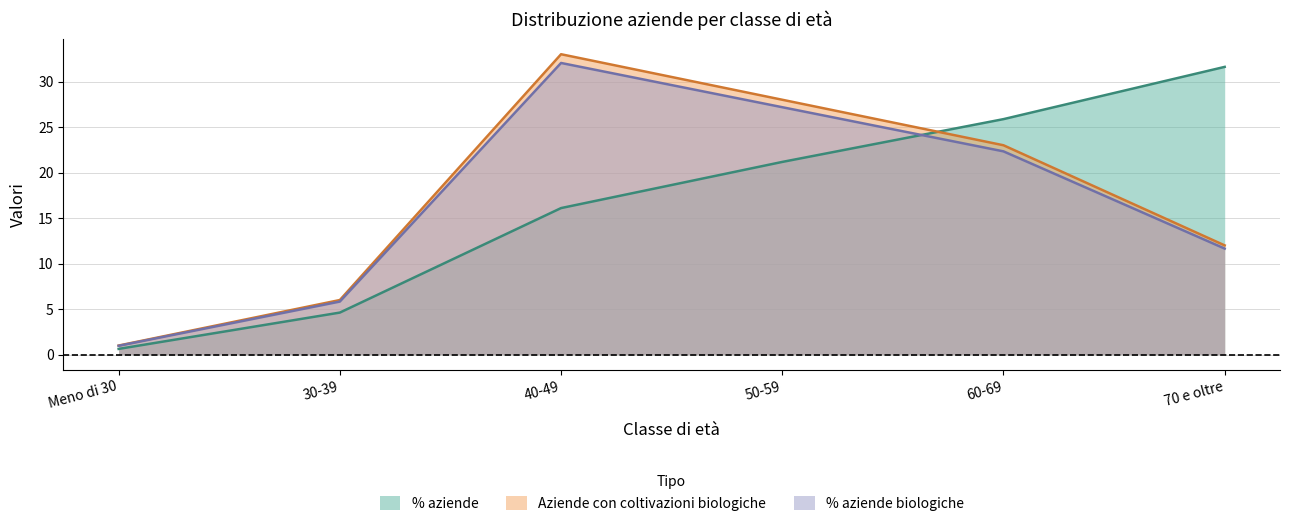

At which label does % aziende biologiche reach its peak?

40-49